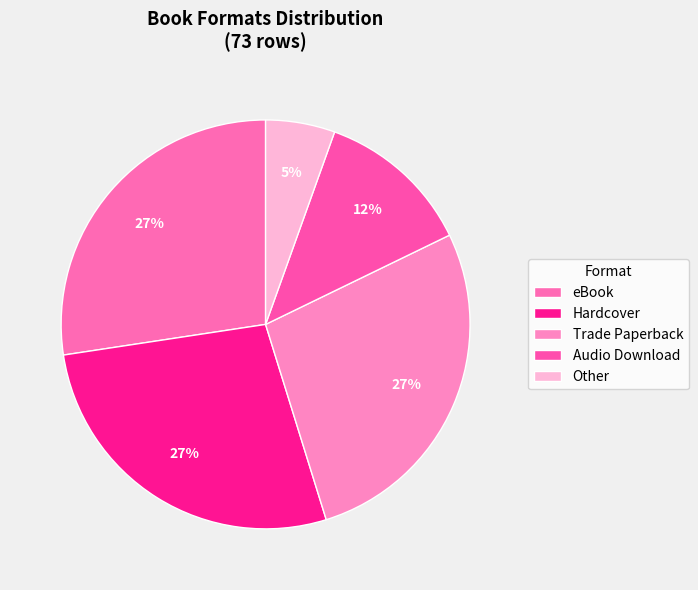

Approximately how many times larger is the value at Audio Download compared to Other?

2.2